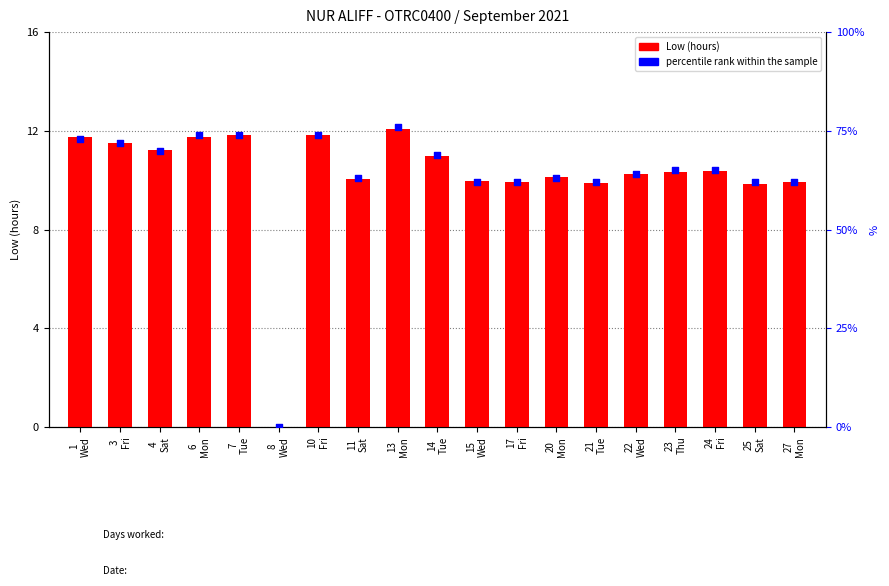

Which series reaches the maximum Y coordinate?

percentile rank within the sample